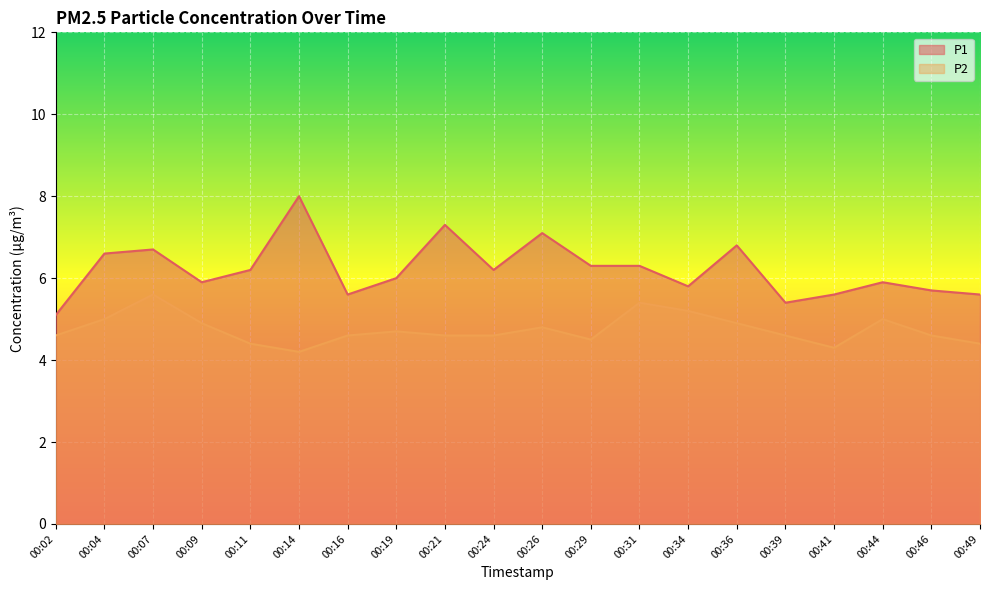

What value does the P2 series have at 00:26?

4.8